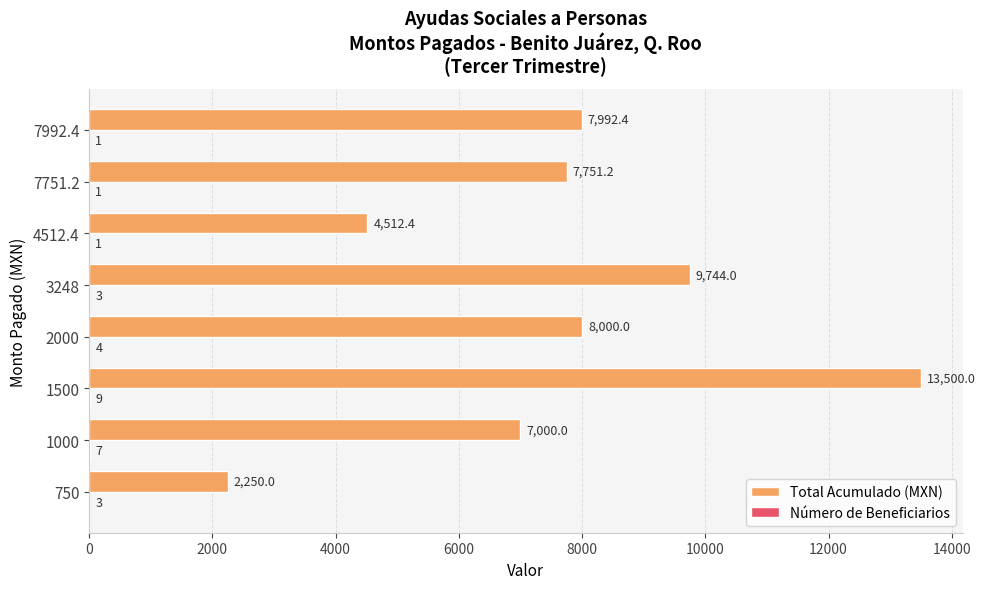

Which series has the largest range (max minus min)?

Total Acumulado (MXN)